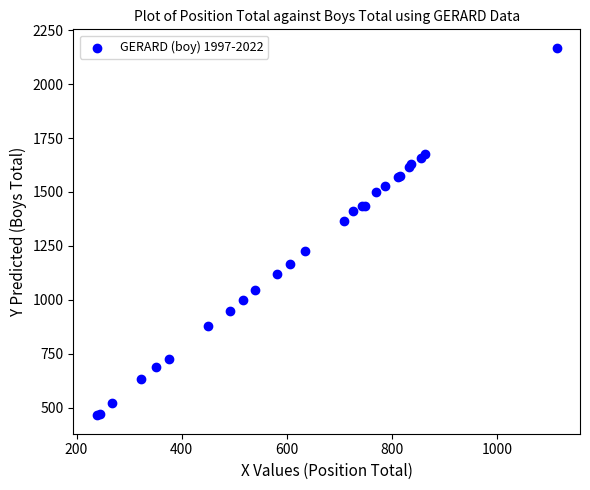

What Y value in the scatter plot is closest to 1316?

1365